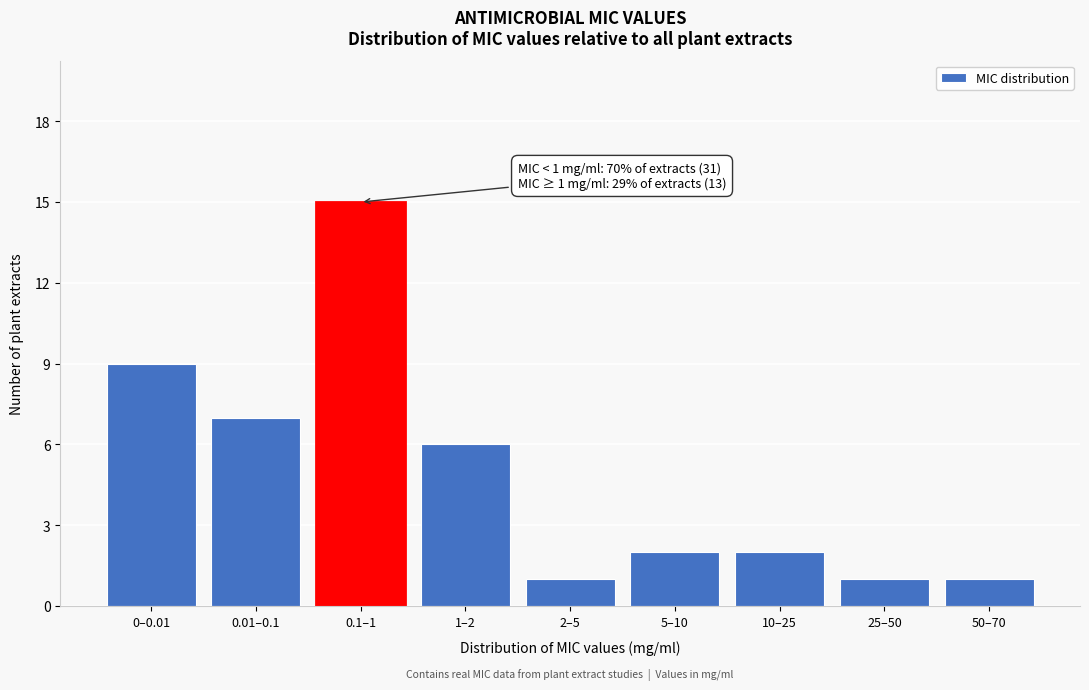

Reading right to left, extract all data points from this chart.

1	1	2	2	1	6	15	7	9